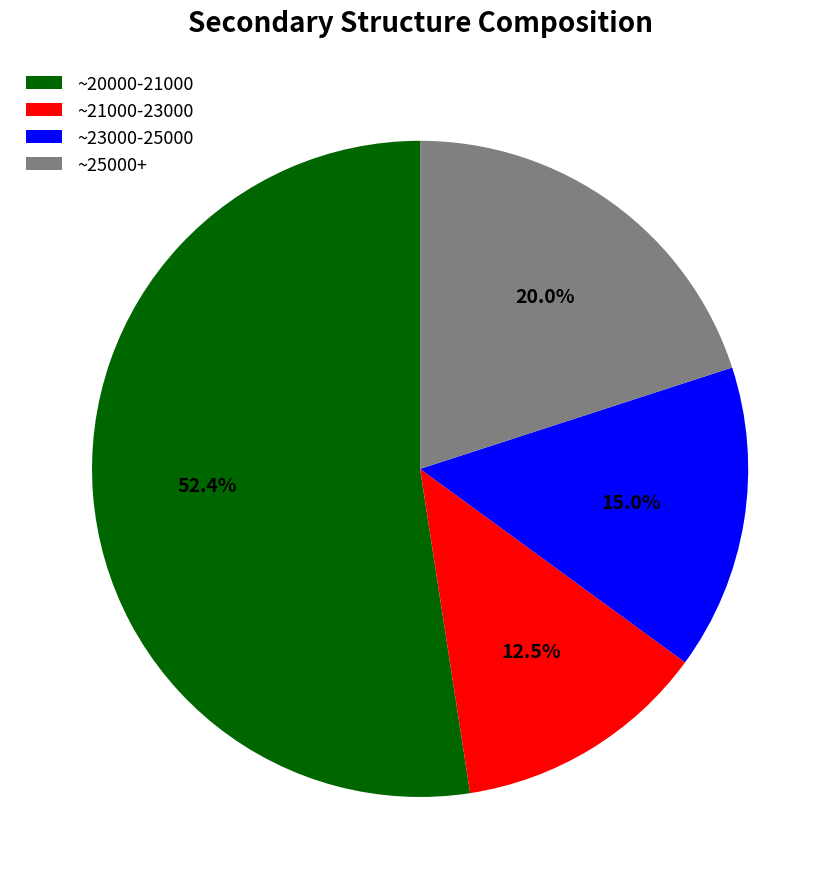

To the nearest percent, what is the average slice percentage?

25%